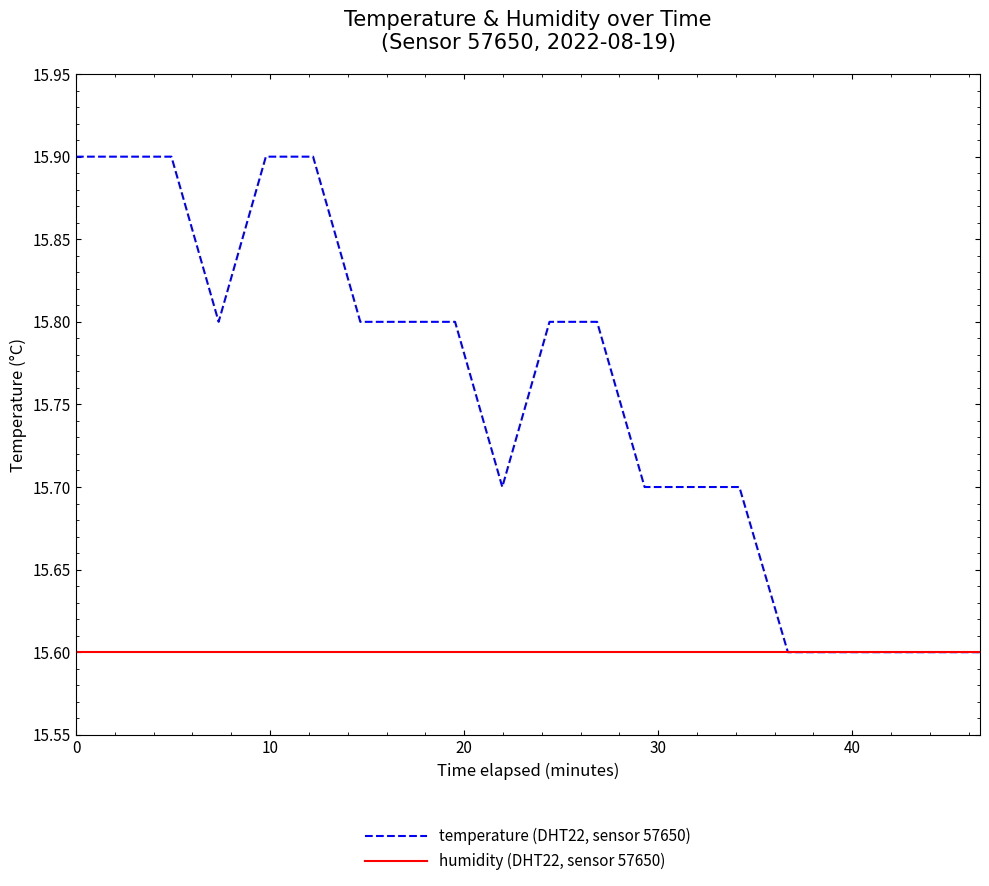

List the series in order of their peak value, highest first.

temperature (DHT22, sensor 57650), humidity (DHT22, sensor 57650)